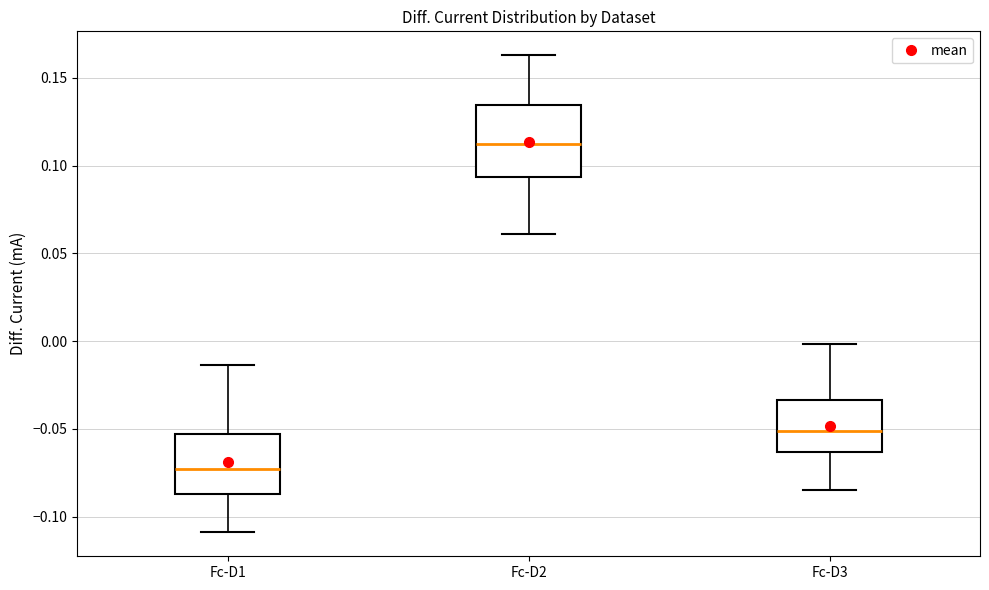

Which box is the tallest, from its lower edge to its upper edge?

Fc-D2